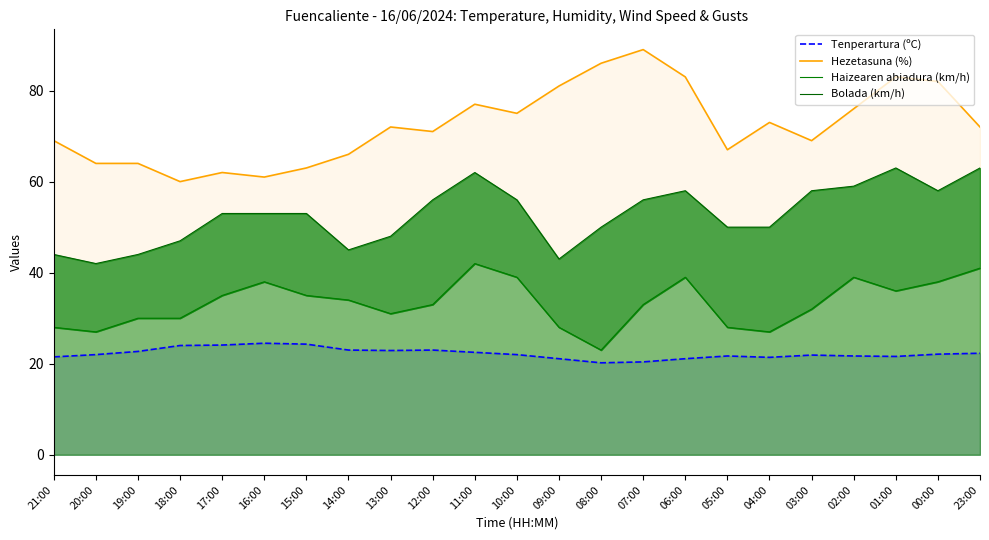

Which series has the largest total across all categories?

Hezetasuna (%)